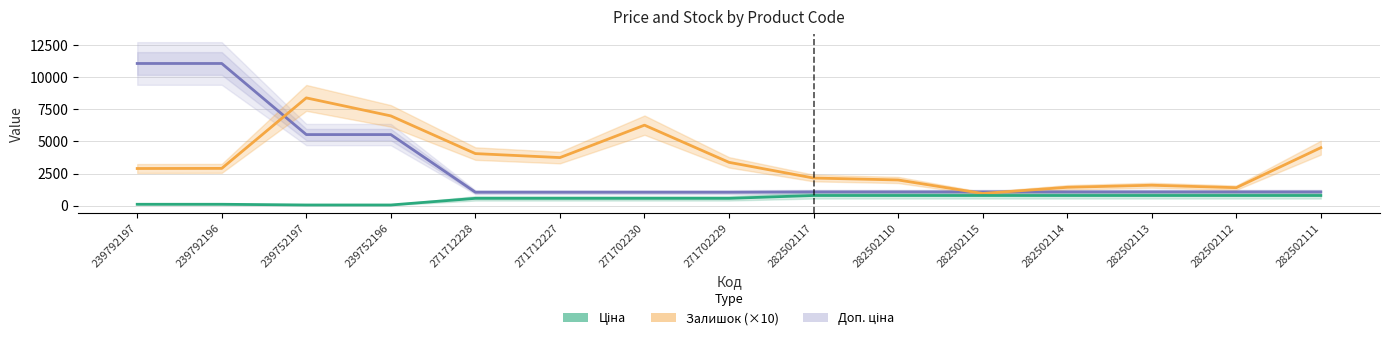

How many lines are shown in the chart?

3